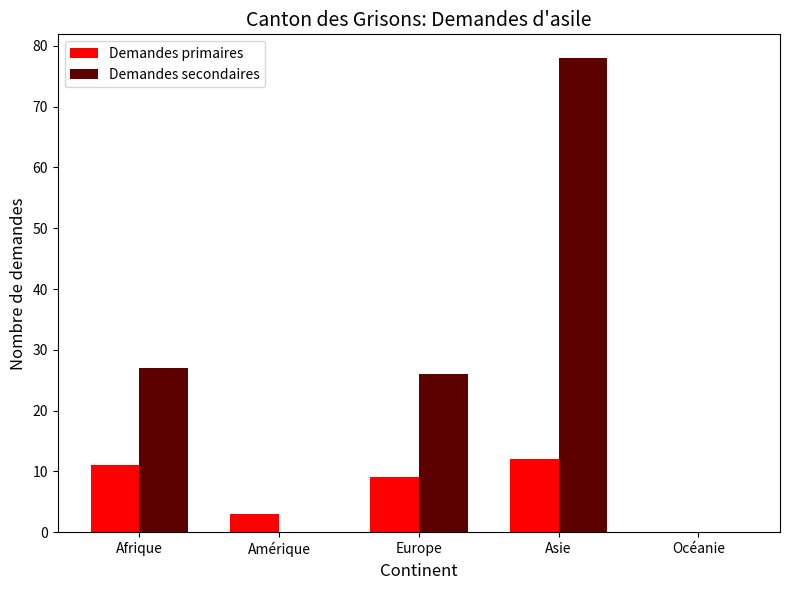

What is the total value across all series at Amérique?

3